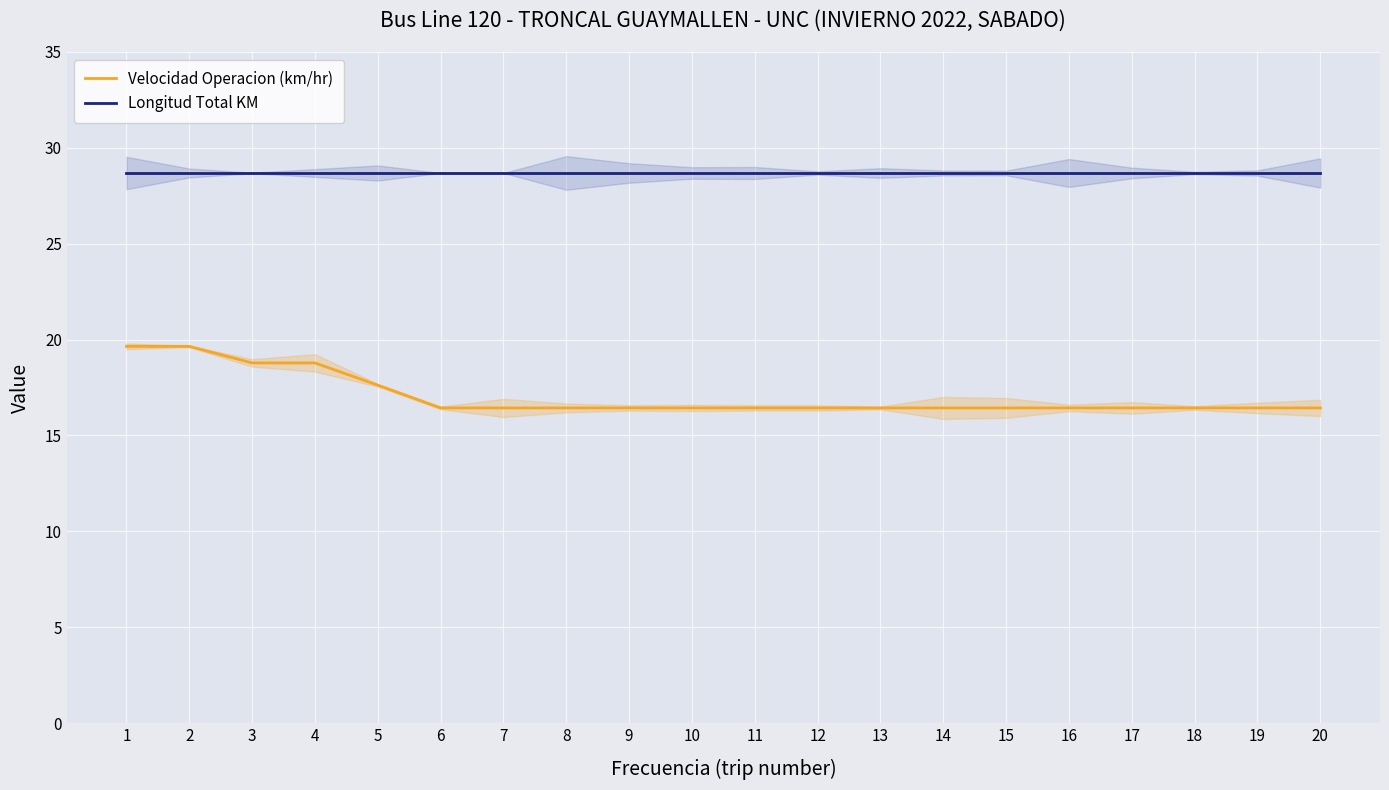

True or false: Velocidad Operacion (km/hr) has a value of 16.4 at 6.

True